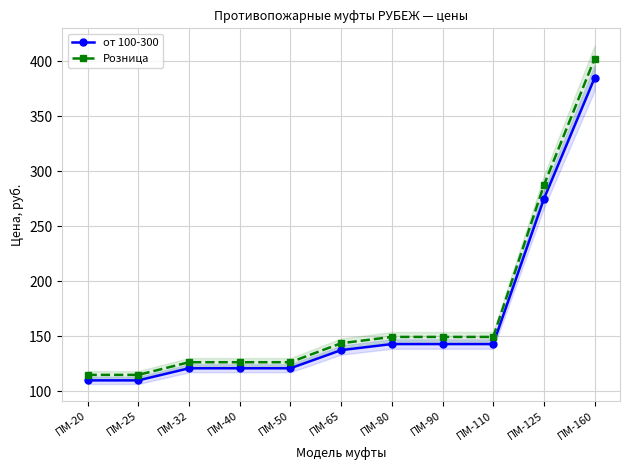

At which category is the sum across all series the highest?

ПМ-160